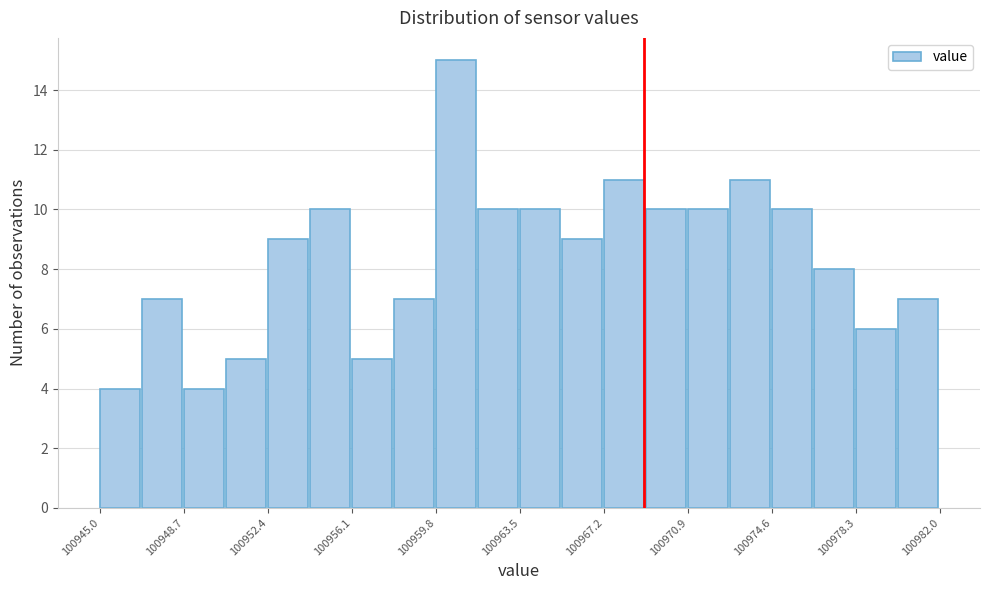

Around what value on the x-axis is the tallest bar? Give the approximate position of its centre, as read against the axis.

100960.5